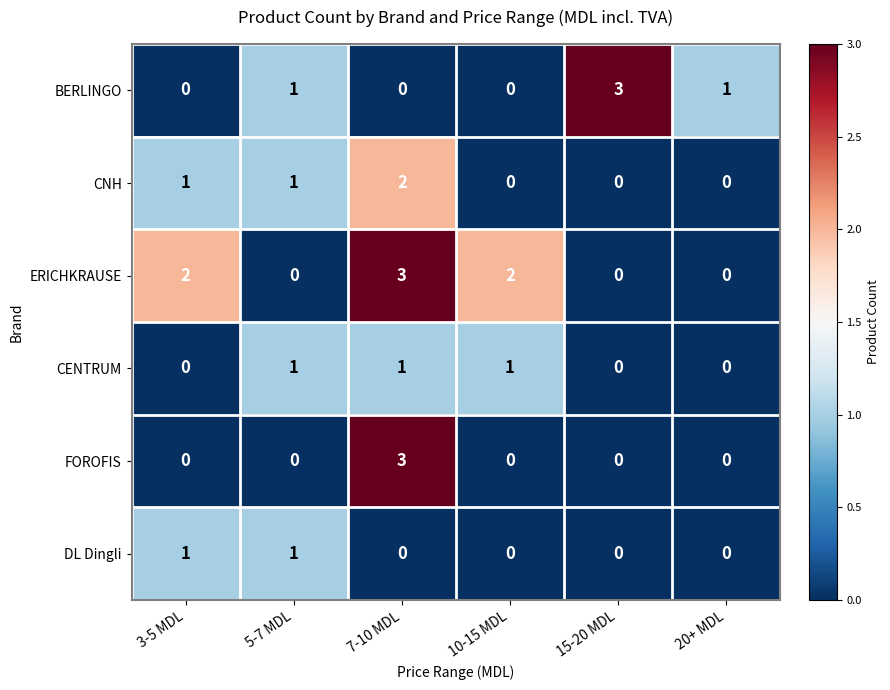

At which category is the sum across all series the highest?

7-10 MDL